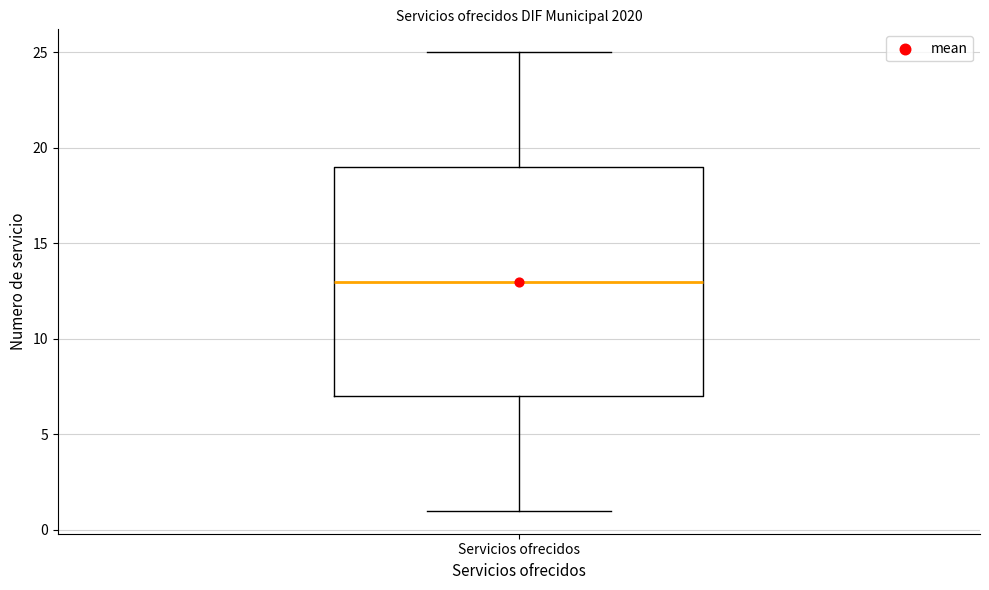

Read this box plot against the y-axis: the position of the median line, the range covered by the box, and the ends of both whiskers. The values are not printed on the chart, so give them approximately, as read against the axis.

median 13, box 7 to 19, whiskers 1 to 25